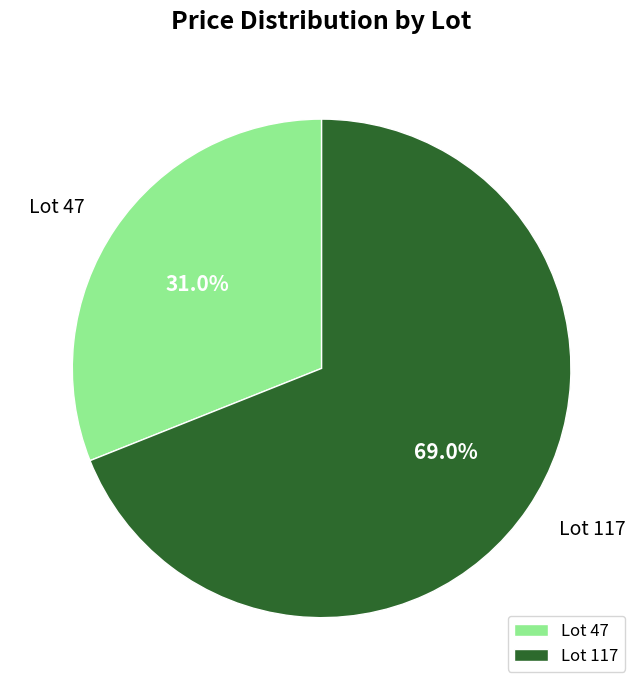

Do Lot 47 and Lot 117 together represent more than half of the pie?

Yes